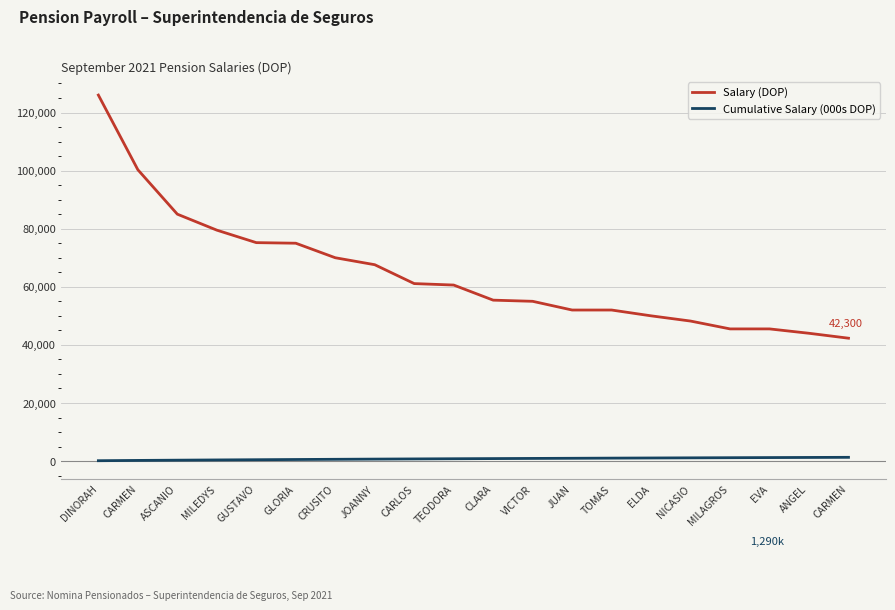

Does the chart have visible grid lines?

Yes